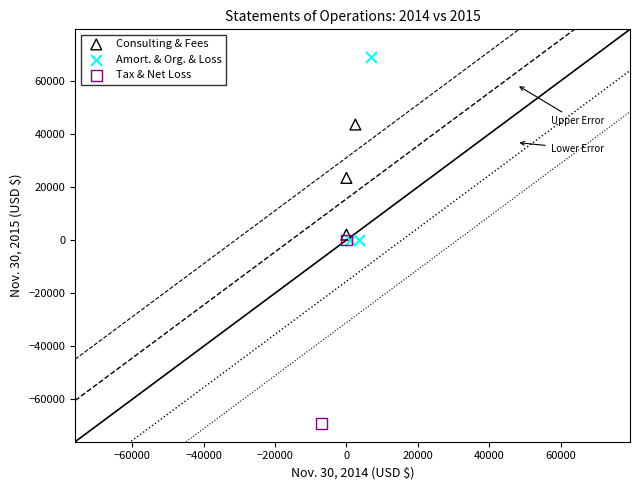

Which series contains the lowest Y value?

Tax & Net Loss